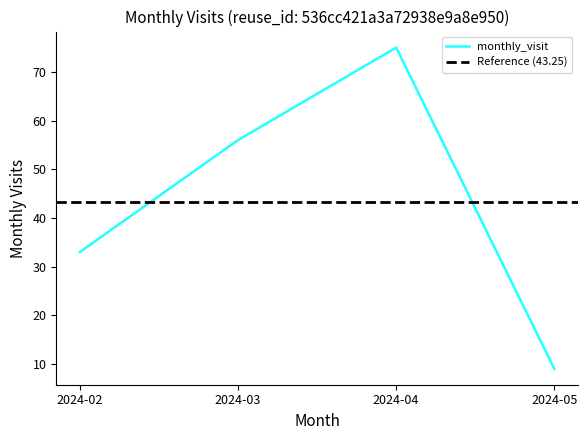

How many points are higher than both their immediate neighbors (excluding endpoints)?

1